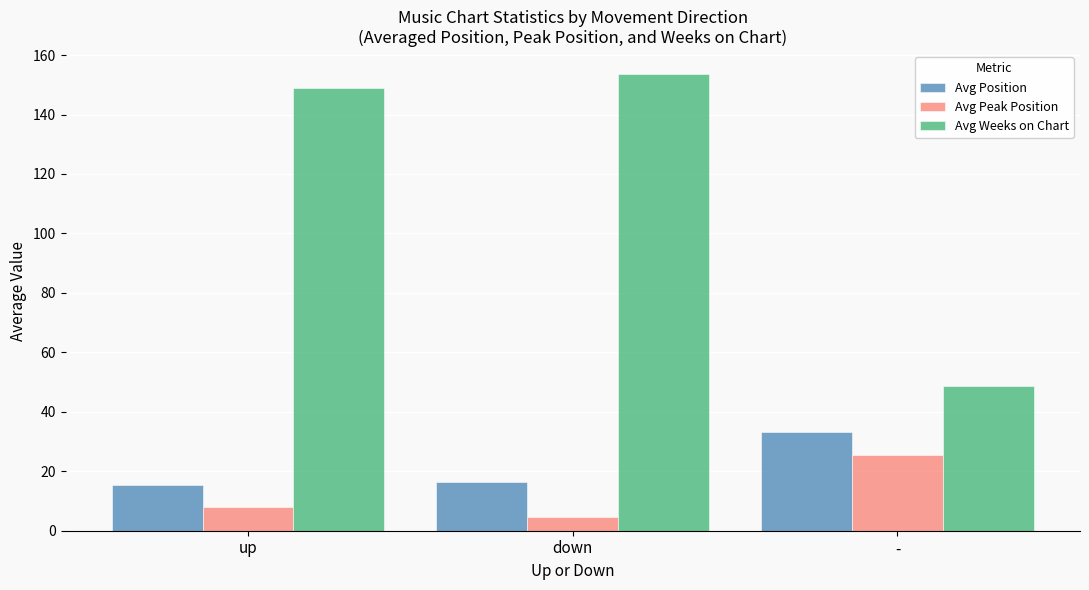

Is it true that Avg Weeks on Chart equals 48.6 at -?

True